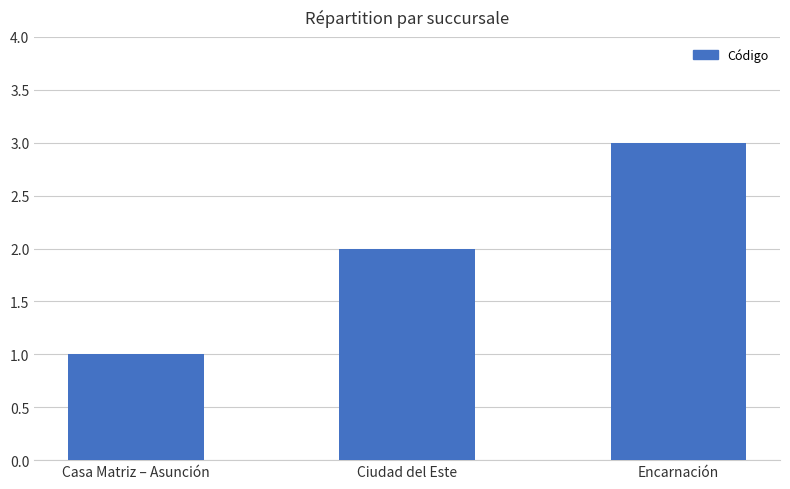

What is the smallest value displayed?

1